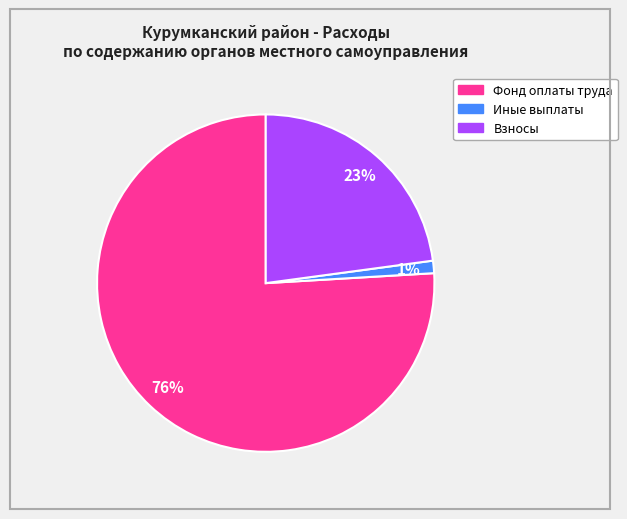

Does any single category account for the majority?

Yes